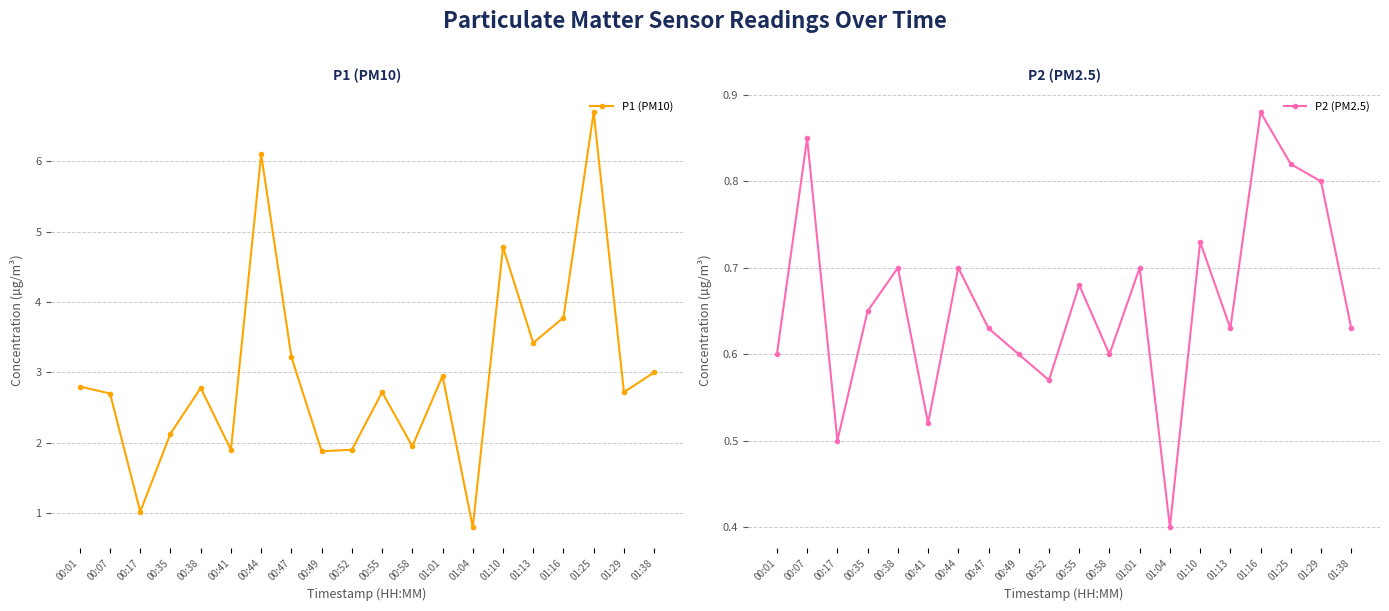

Count the P2 (PM2.5) values in the range 0 to 1.

20